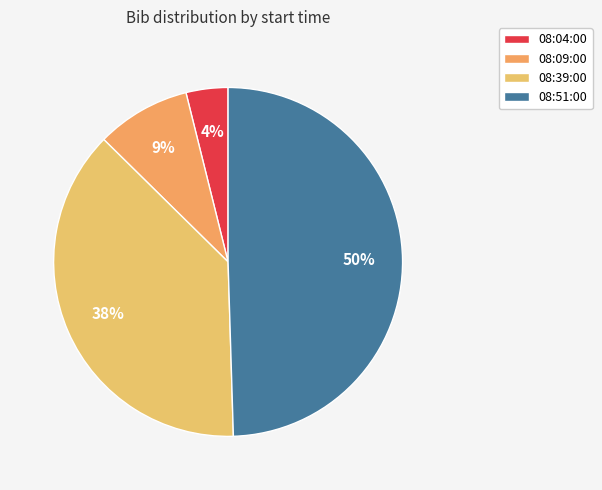

To the nearest percent, what is the combined percentage of 08:04:00 and 08:09:00?

13%